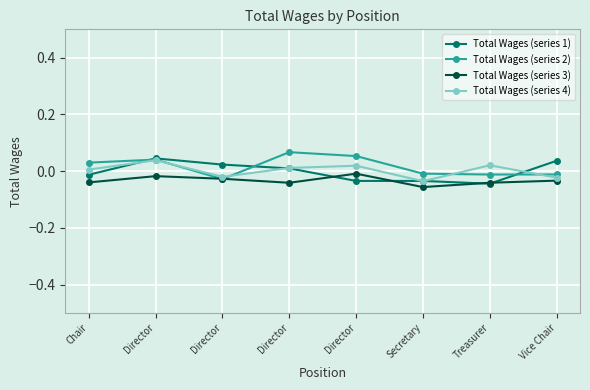

What are all the series names shown in the legend?

Total Wages (series 1), Total Wages (series 2), Total Wages (series 3), Total Wages (series 4)